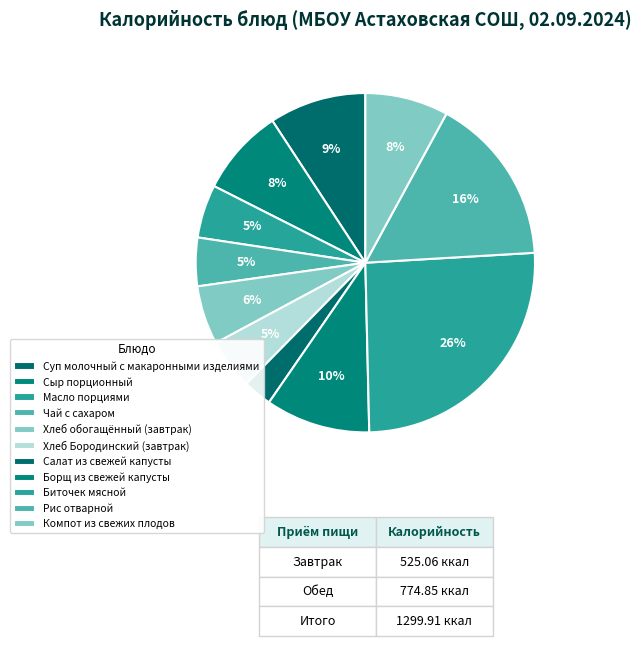

Count the number of slices in the pie.

11